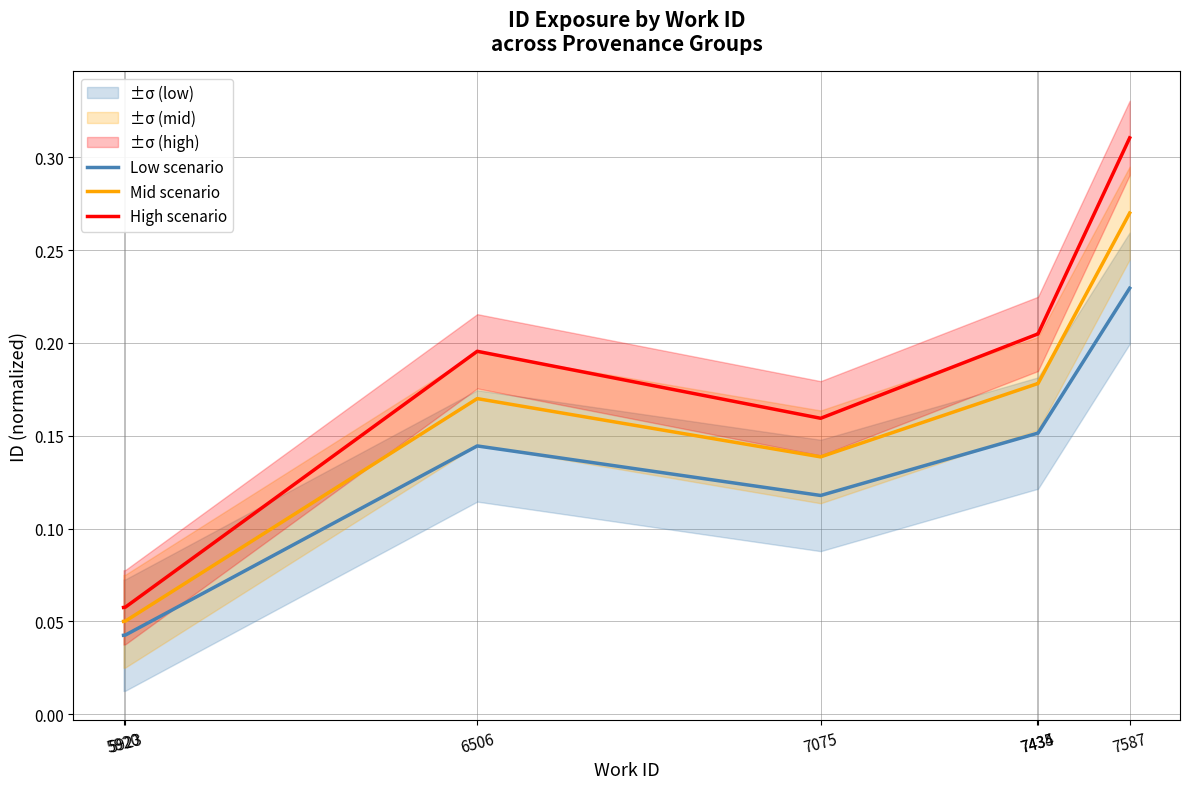

How many interior local peaks does the Low scenario series have?

1